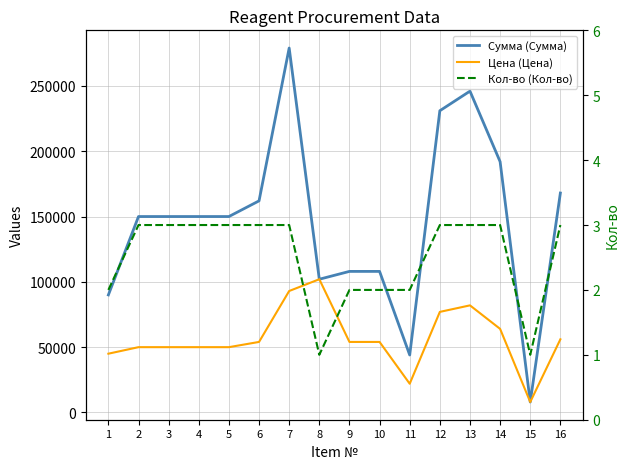

Is the value of Кол-во (Кол-во) at 1 greater than the value of Цена (Цена) at 1?

No